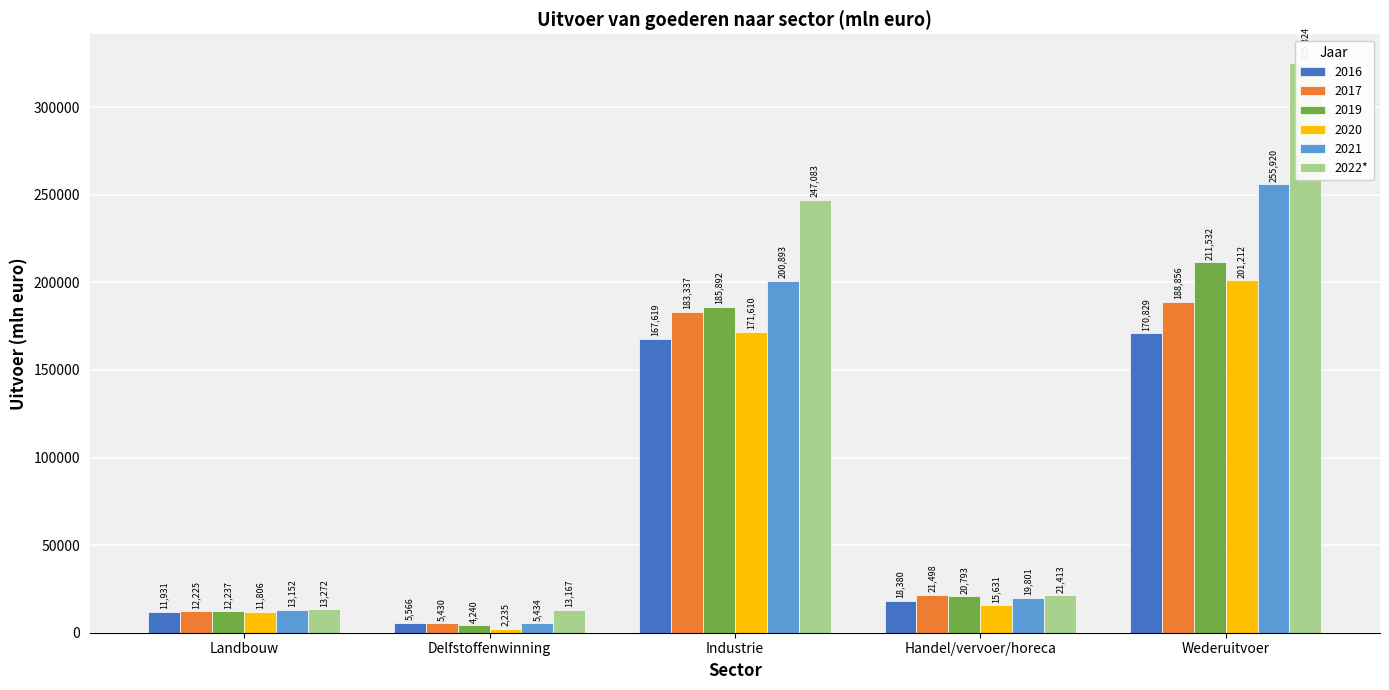

Rank the categories by value from highest to lowest.

Wederuitvoer, Industrie, Handel/vervoer/horeca, Landbouw, Delfstoffenwinning